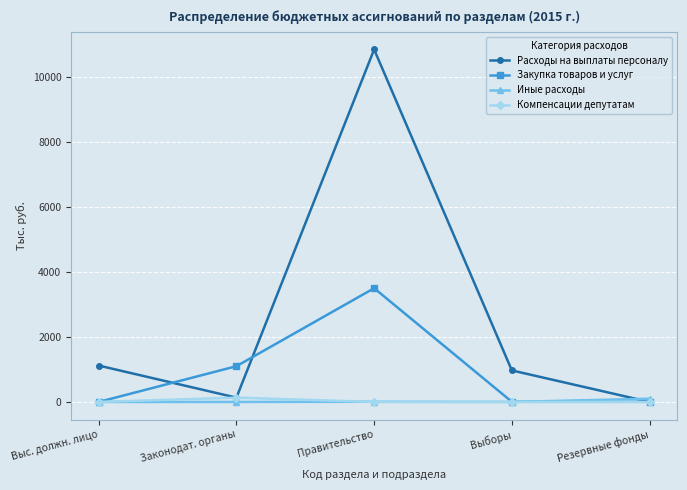

At which category is the sum across all series the highest?

Правительство